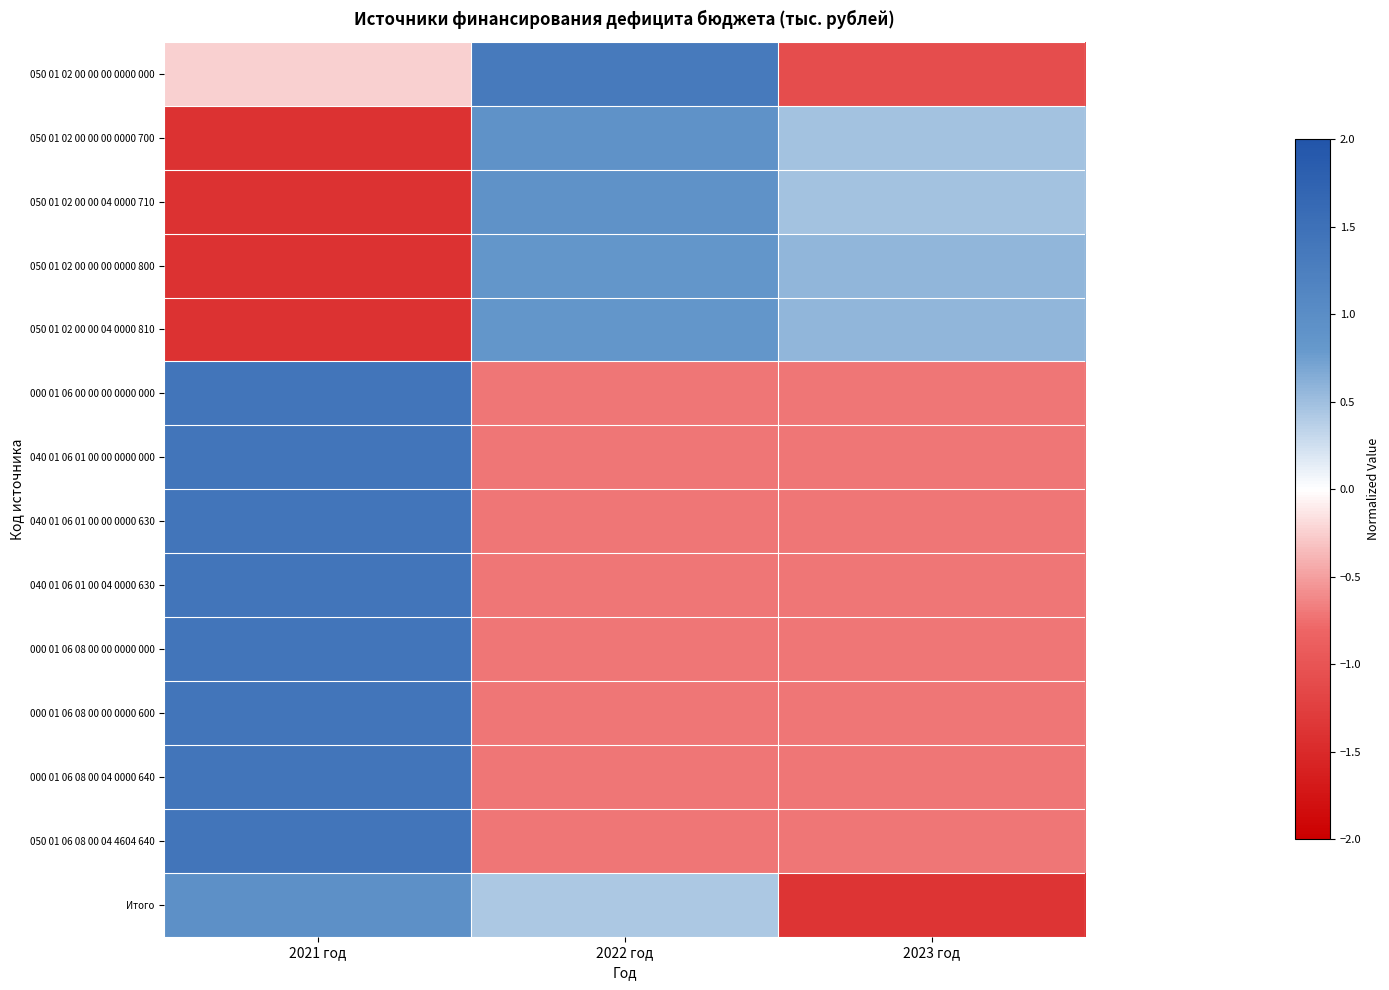

At which category does the chart reach its minimum across all series?

2021 год